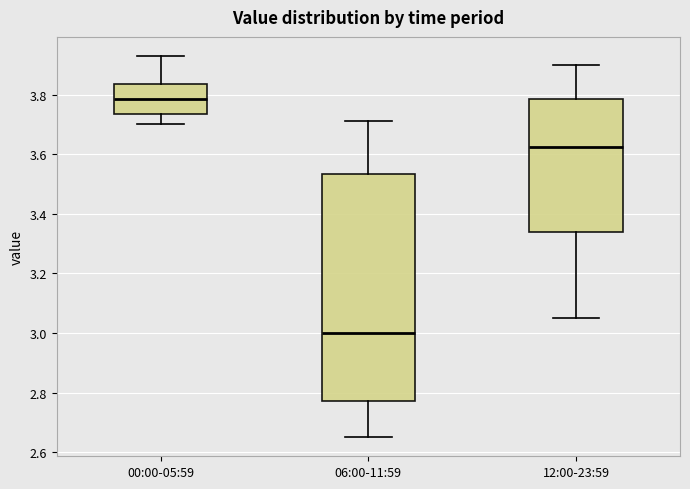

Where does the lower whisker of the box for 12:00-23:59 end on the y-axis? The values are not printed on the chart, so give them approximately, as read against the axis.

3.06